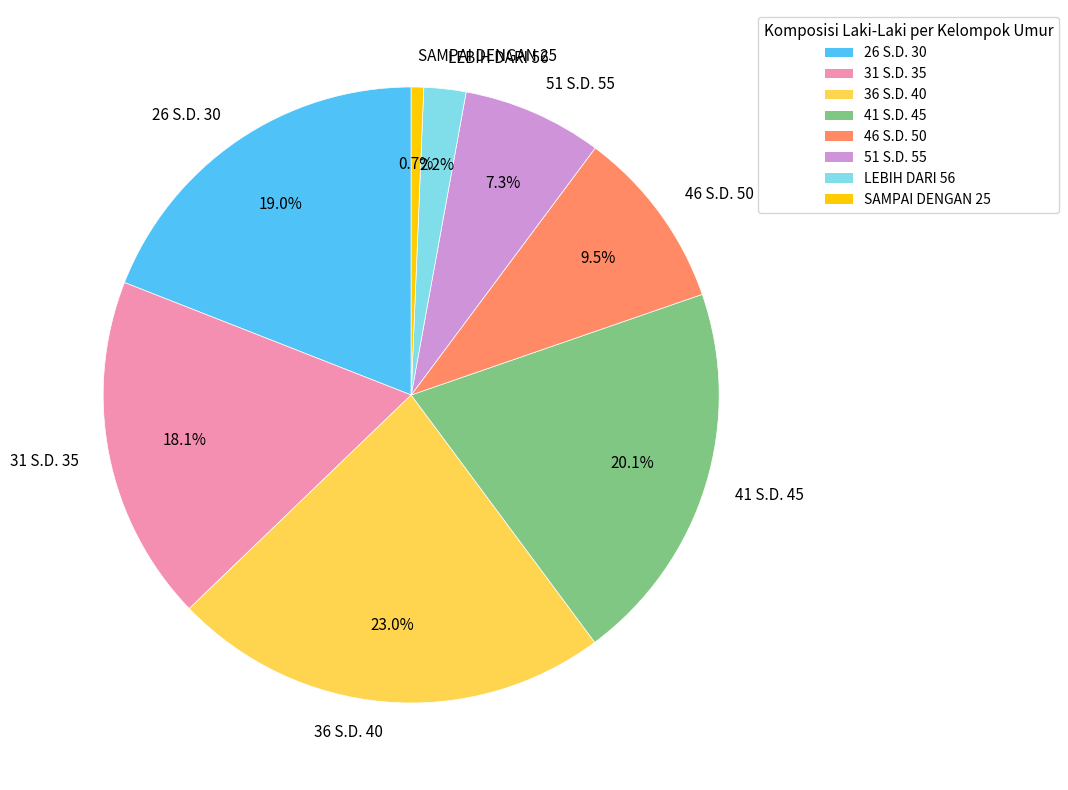

How many slices are in this pie chart?

8